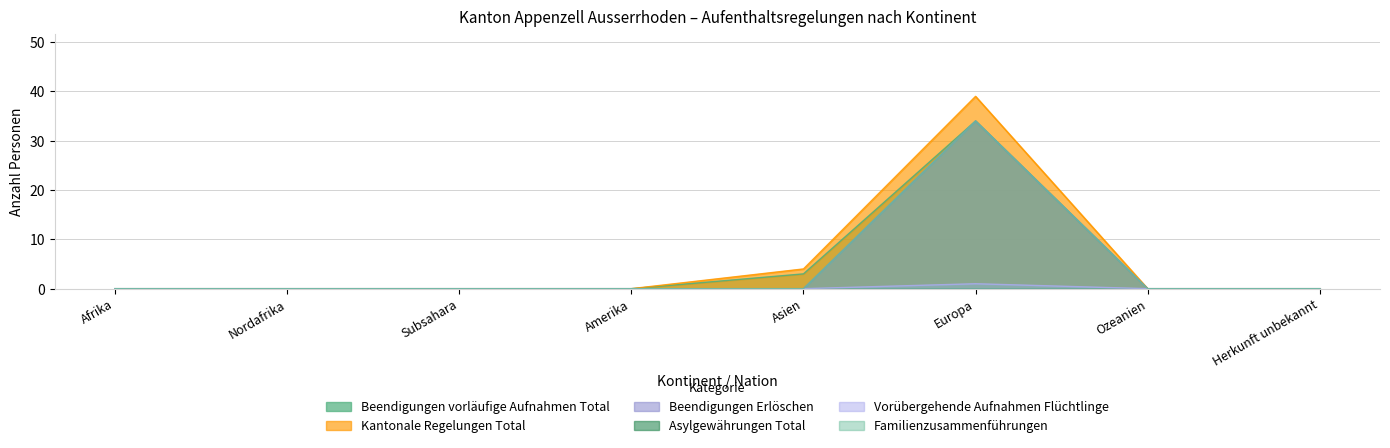

True or false: Familienzusammenführungen has a value of -16 at Herkunft unbekannt.

False